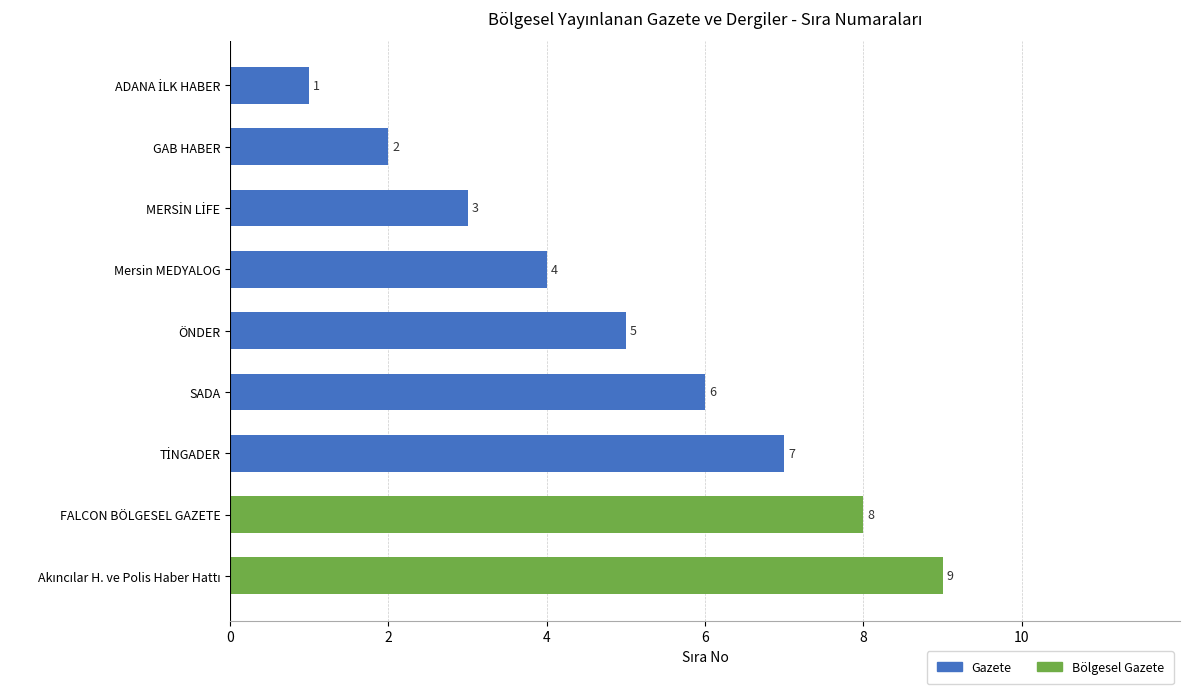

True or false: the data shows 4 at Mersin MEDYALOG.

True